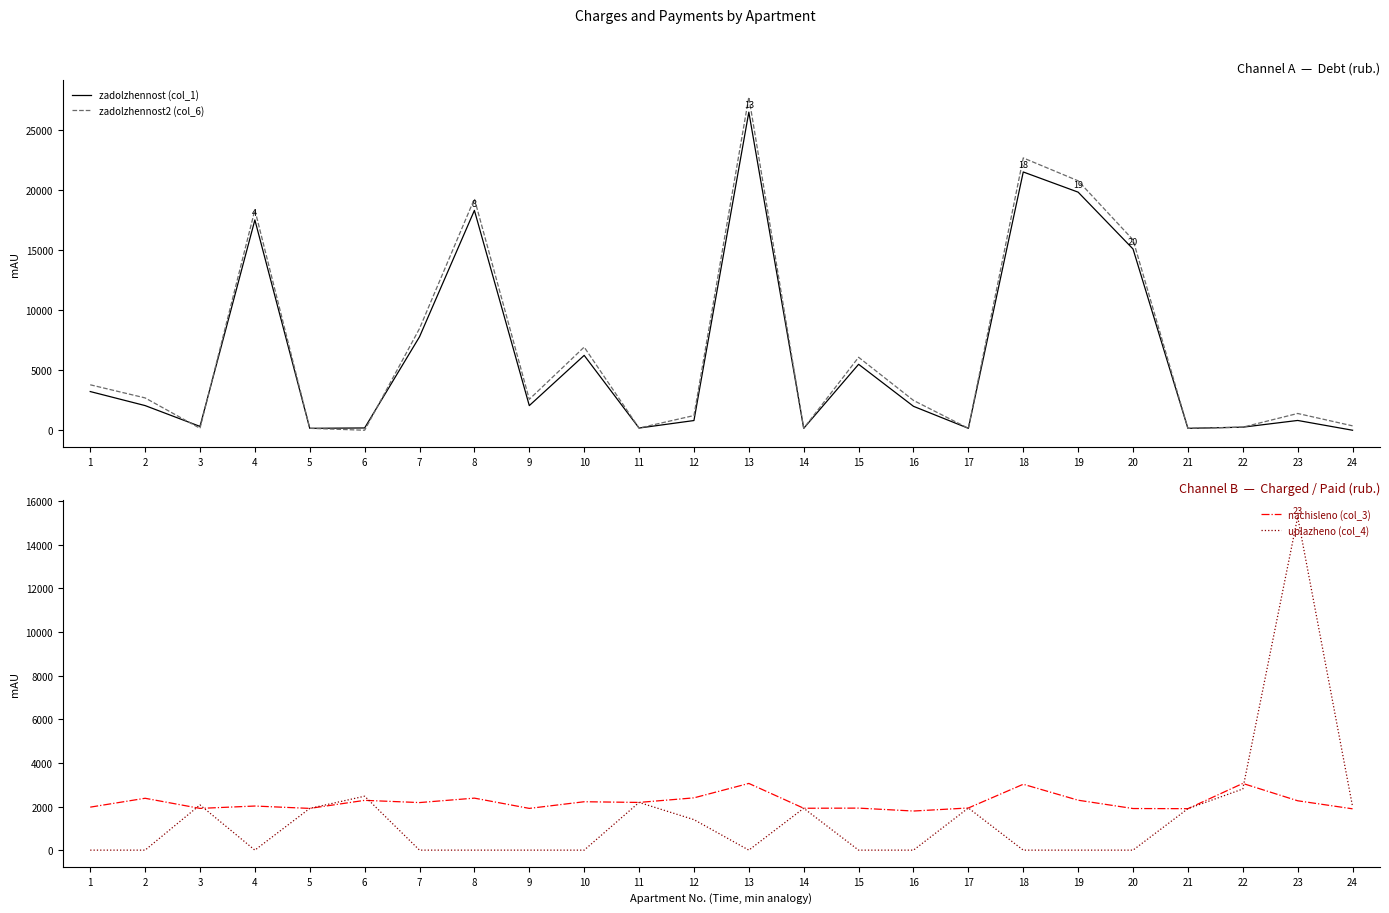

The value of zadolzhennost2 (col_6) at 9 is 707.7. True or false?

False